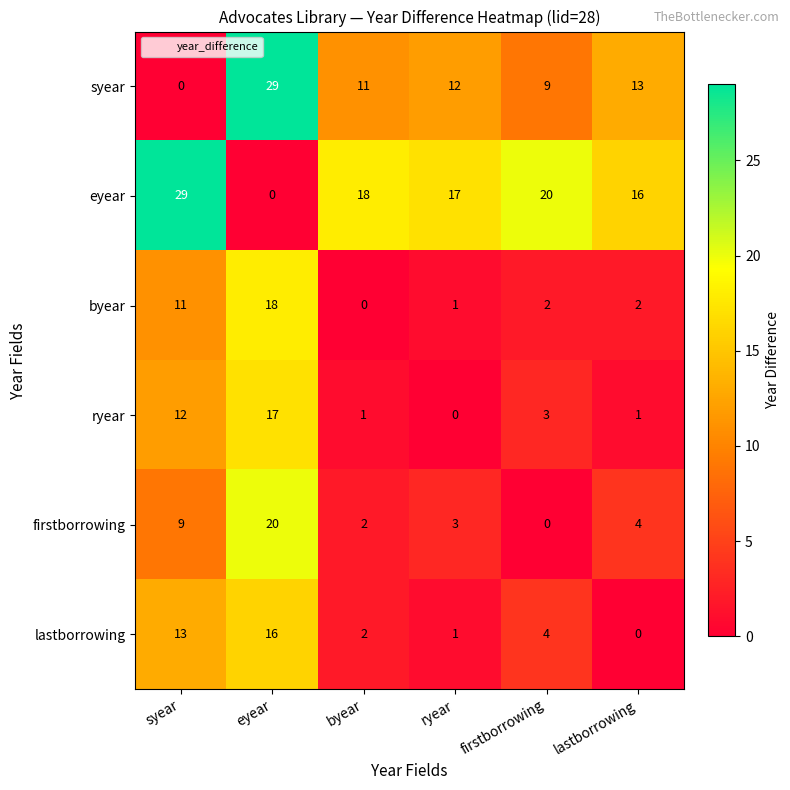

What is the sum of the eyear values at ryear and eyear?

17